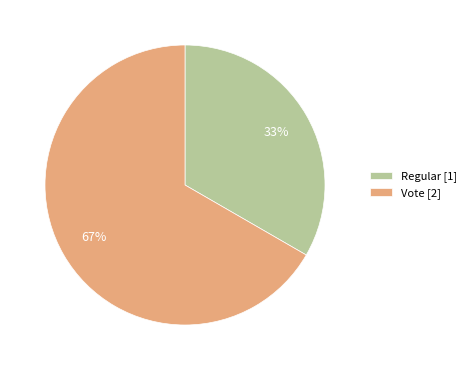

Which slice is the smallest?

Regular